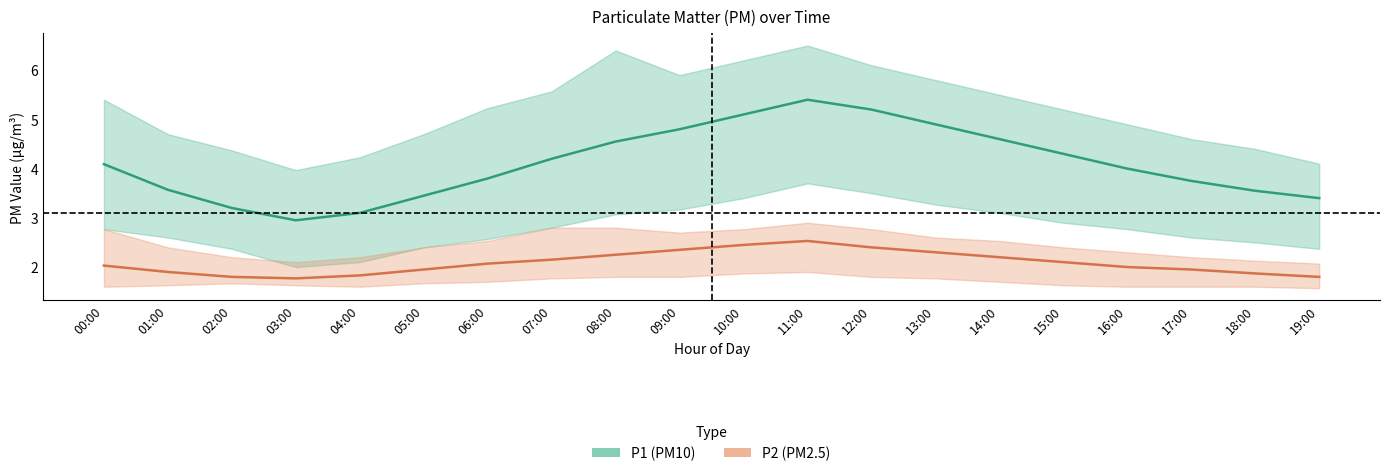

What is the label of the 8th point from the left?

07:00